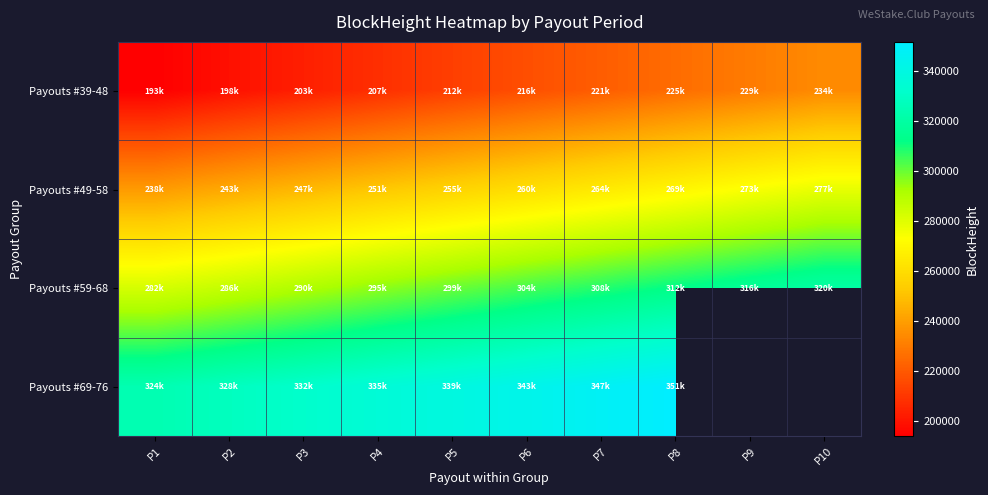

Which series has the widest spread of values?

Payouts #39-48